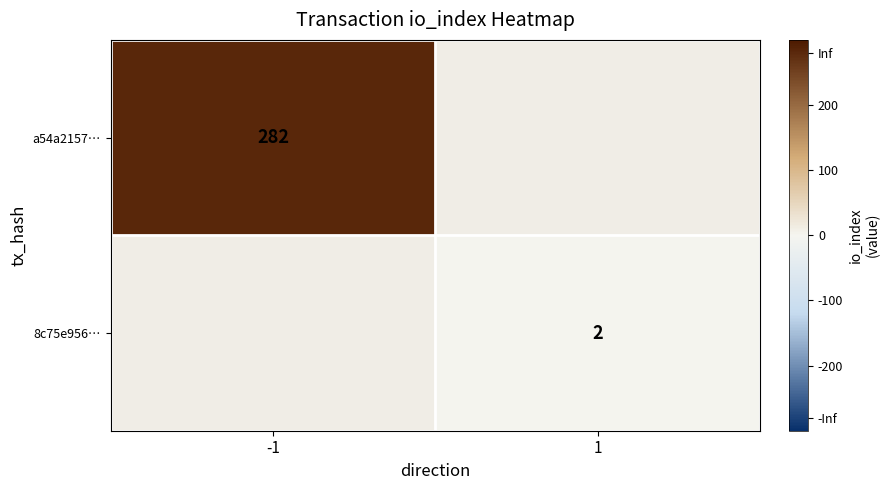

What is the greatest value displayed?

282